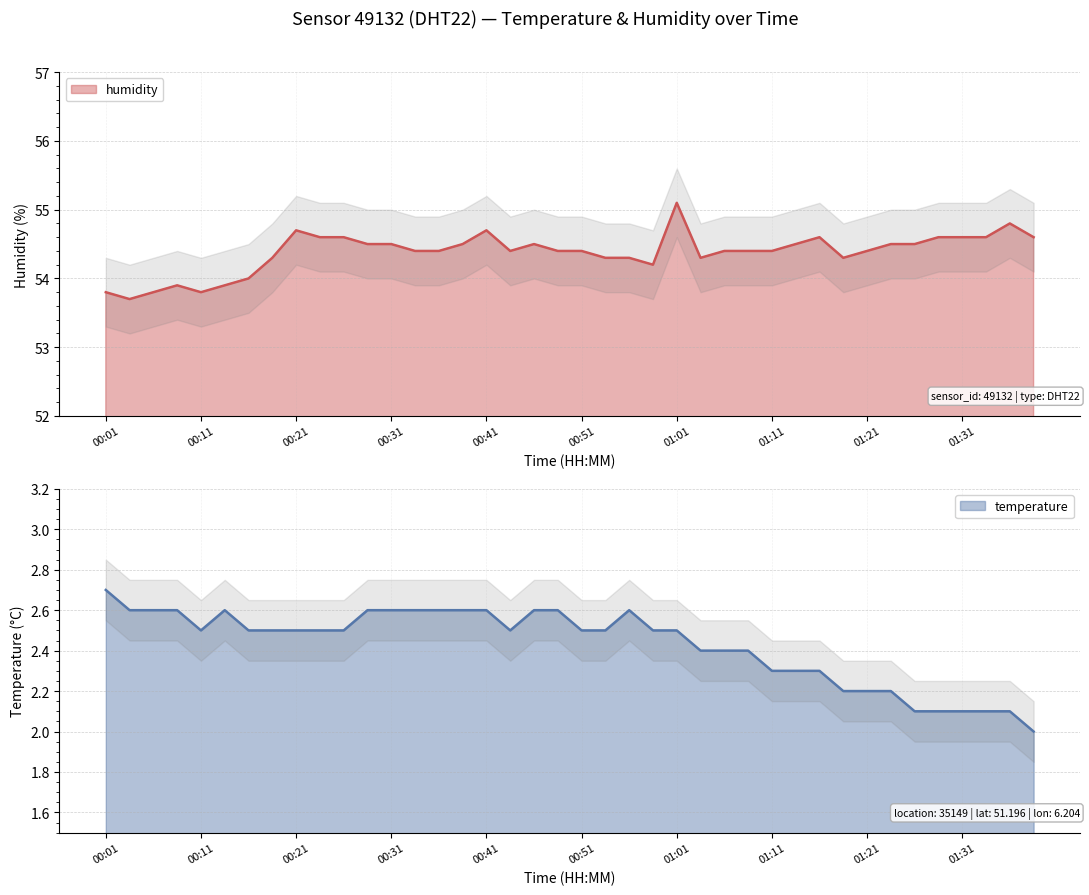

Does the chart have visible grid lines?

Yes